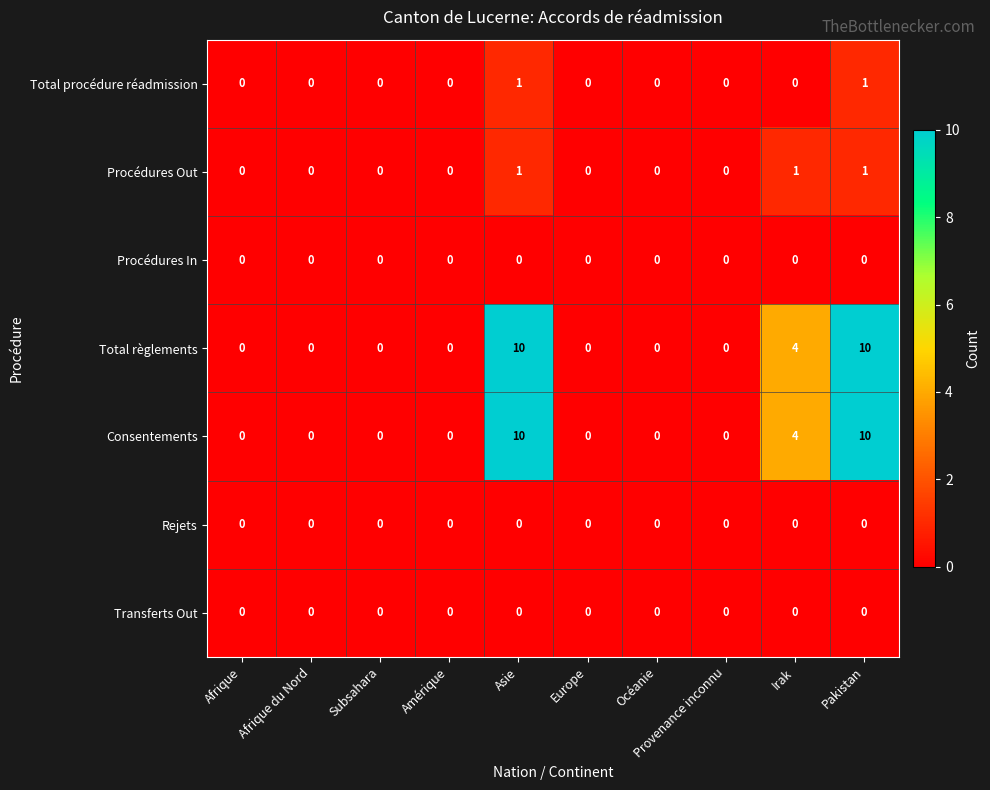

What is the sum of all Consentements values?

24